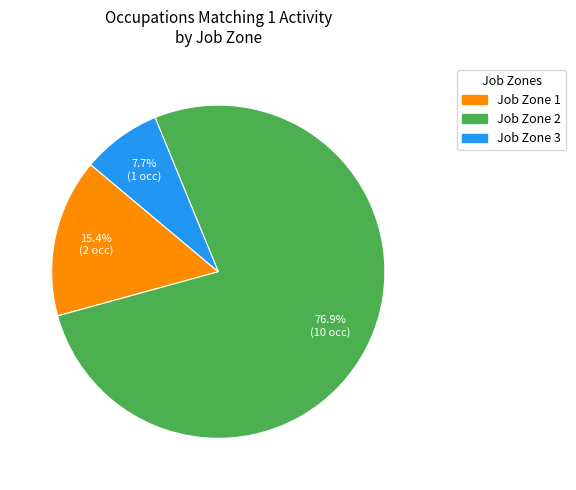

Count the number of slices in the pie.

3